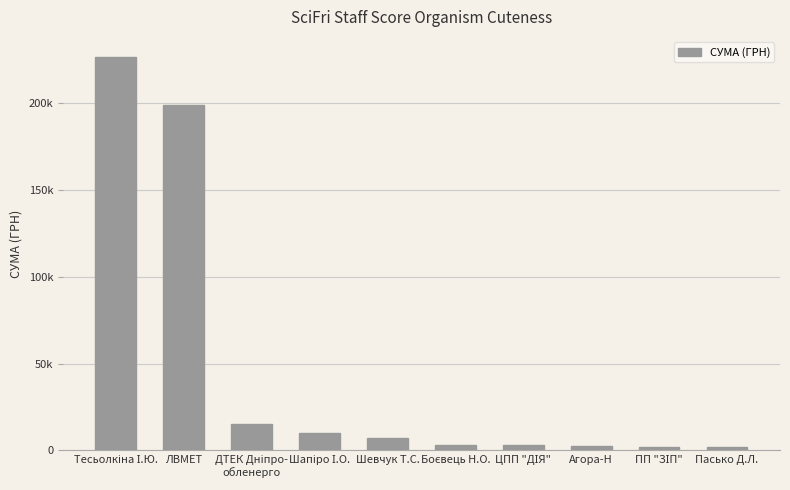

True or false: the data shows 226929.5 at Тесьолкіна І.Ю..

True